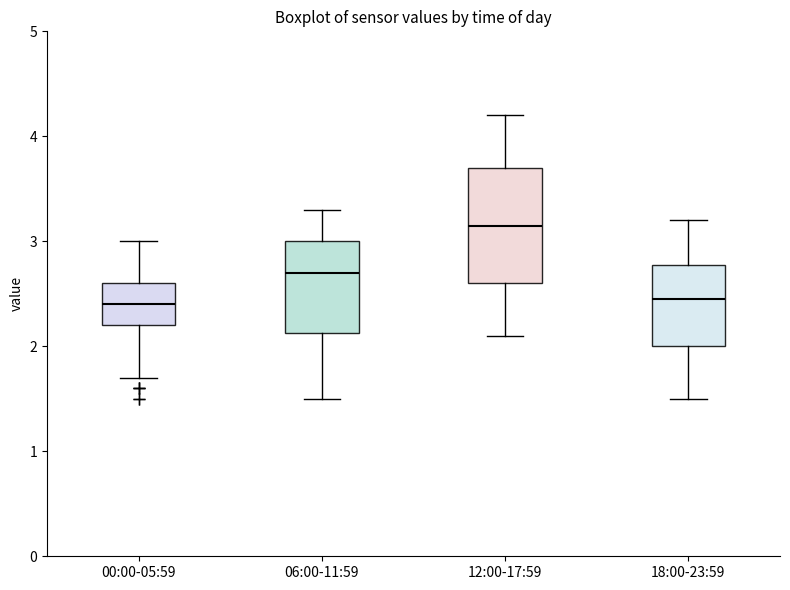

Reading left to right, read every box against the y-axis: the position of its median line, the range the box covers, and the ends of its whiskers. The values are not printed on the chart, so give them approximately, as read against the axis.

00:00-05:59: median 2.4, box 2.2 to 2.6, whiskers 1.7 to 3.0
06:00-11:59: median 2.7, box 2.1 to 3.0, whiskers 1.5 to 3.3
12:00-17:59: median 3.2, box 2.6 to 3.7, whiskers 2.1 to 4.2
18:00-23:59: median 2.5, box 2.0 to 2.8, whiskers 1.5 to 3.2